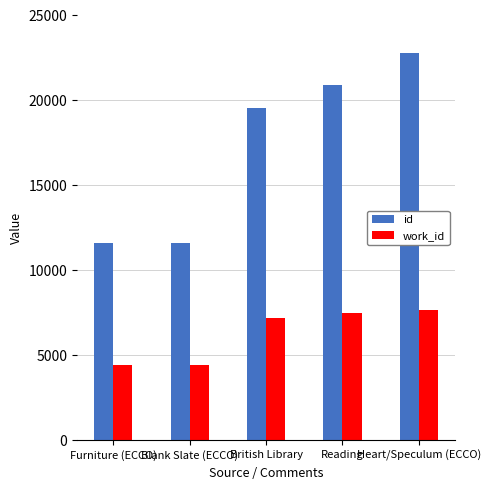

How many values in the id series are below 19581?

2